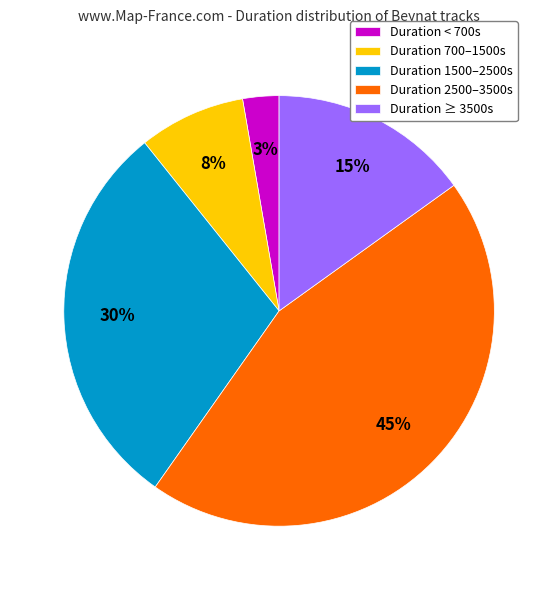

Between Duration < 700s and Duration 2500–3500s, which is larger?

Duration 2500–3500s